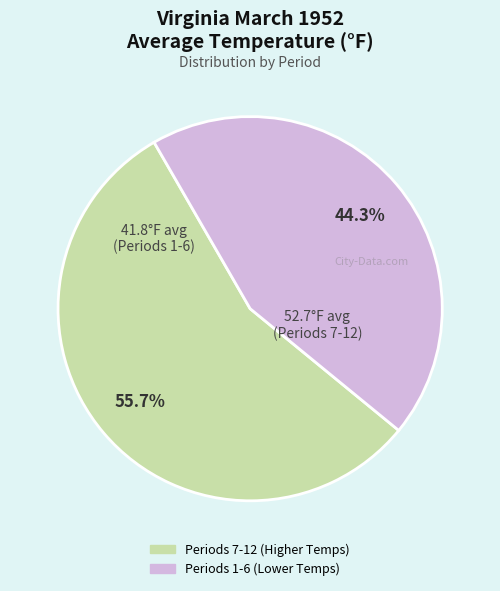

Is there a majority slice in this chart?

Yes